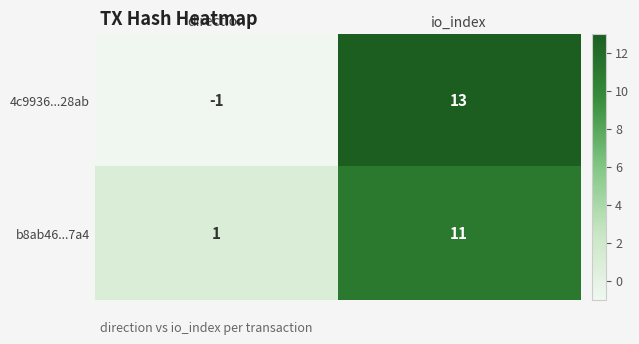

What is the maximum value shown in the chart?

13